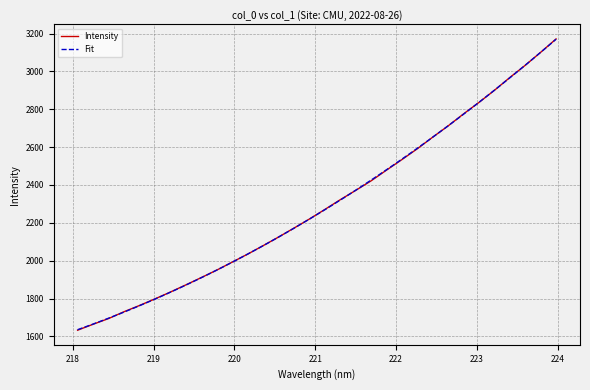

Approximately how many times larger is the value at 223.408 compared to 221.4993?

1.3